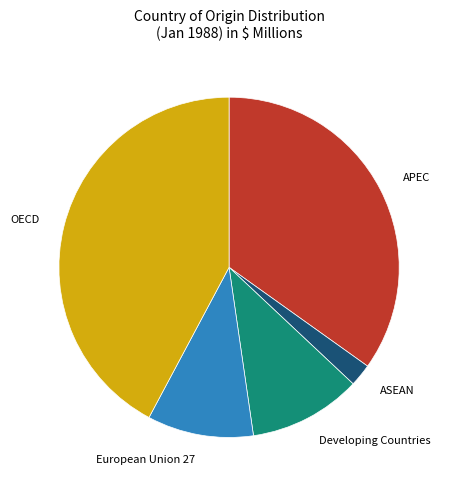

Does any single category account for the majority?

No